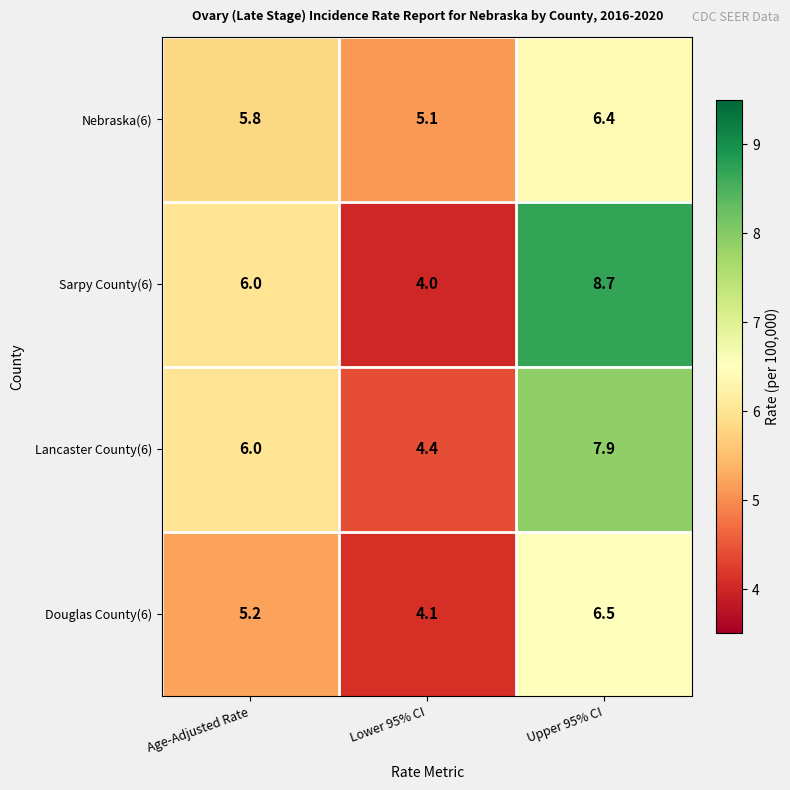

Count the number of categories in the chart.

3